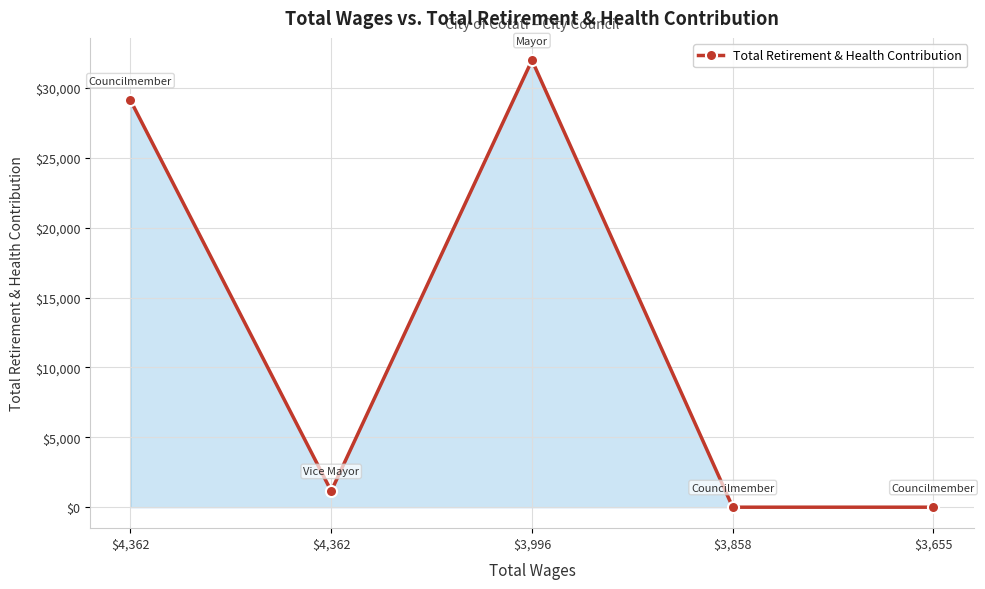

Count the number of data series in this chart.

1